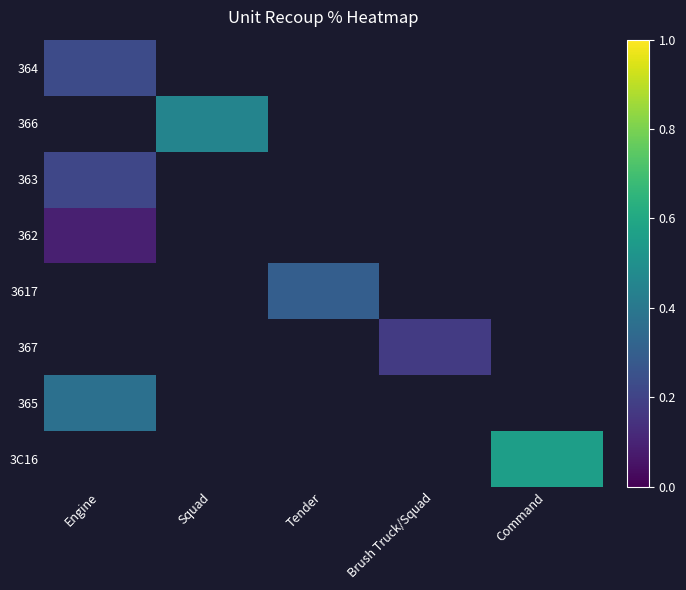

How many categories are shown in the chart?

5